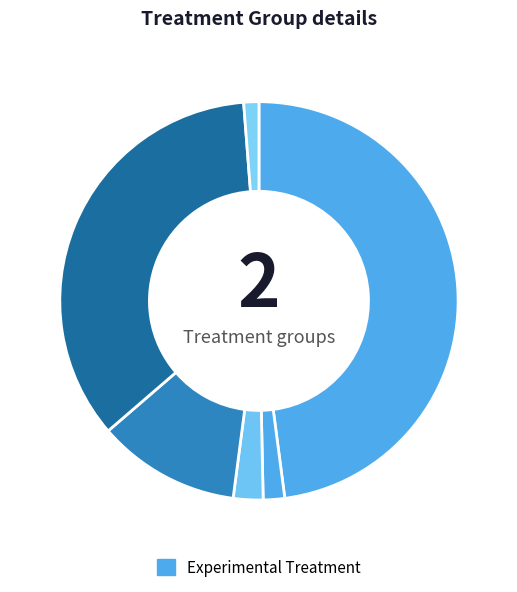

How many slices are in this pie chart?

6